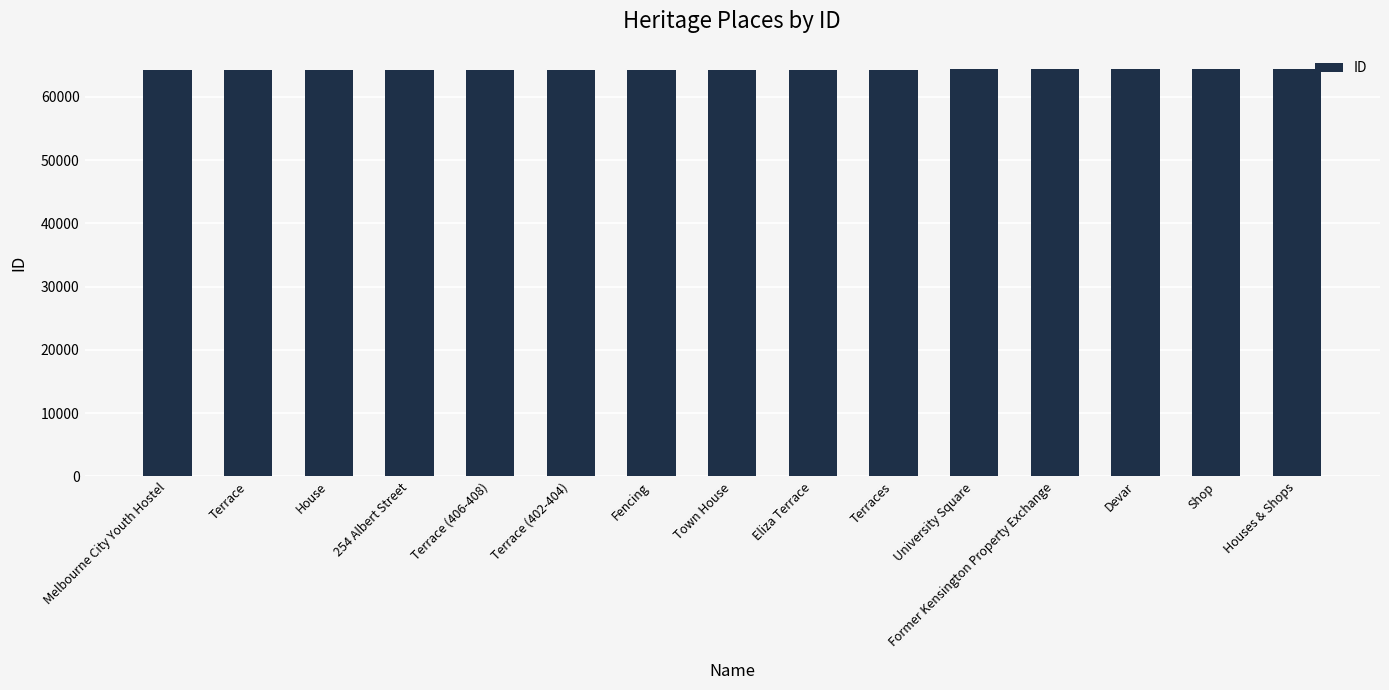

What is the approximate value at House?

64273